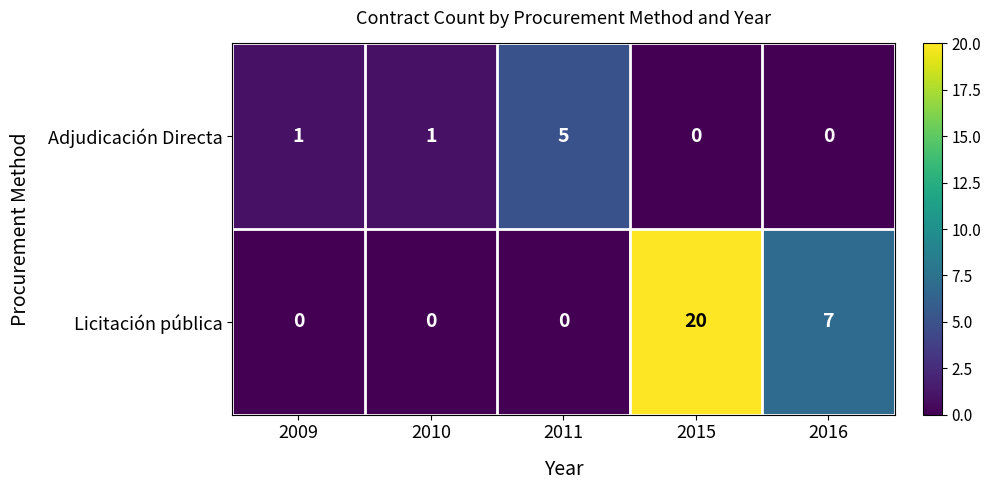

Reading right to left, list all the values displayed in this chart.

Adjudicación Directa: 2016=0	2015=0	2011=5	2010=1	2009=1
Licitación pública: 2016=7	2015=20	2011=0	2010=0	2009=0